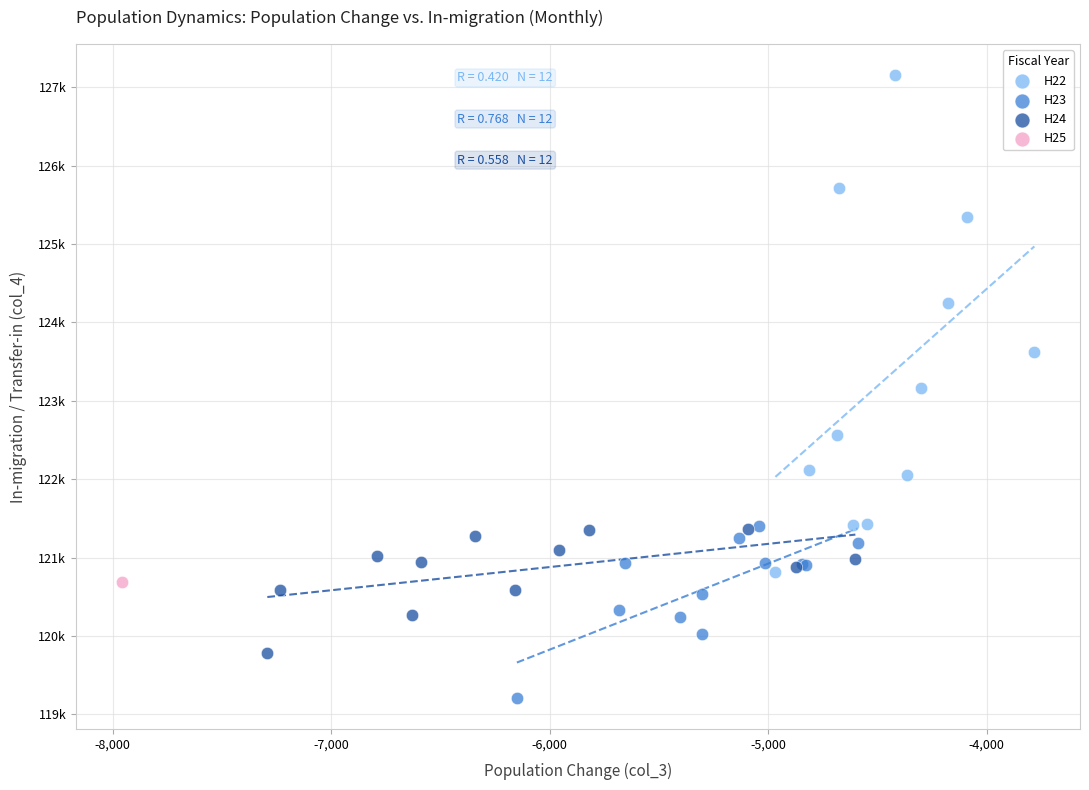

Which series reaches the maximum Y coordinate?

H22